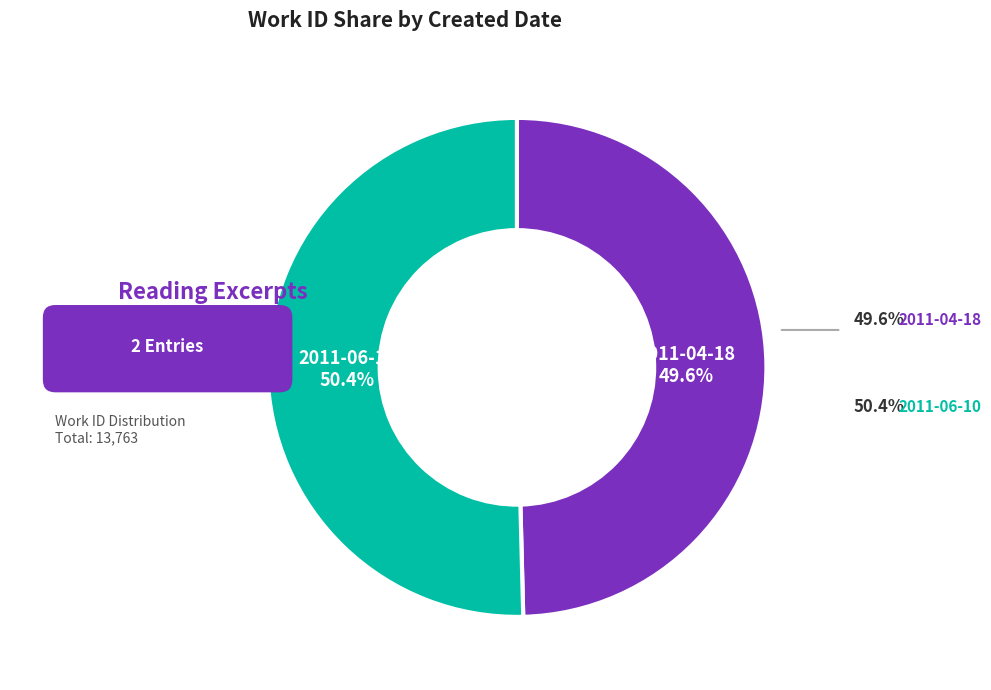

What is the smallest slice in the pie chart?

2011-04-18